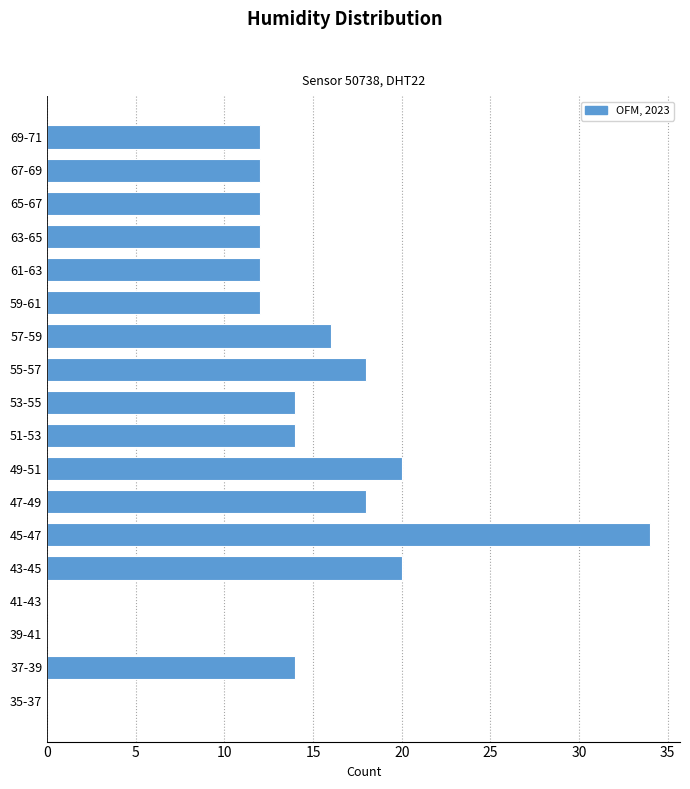

Reading bottom to top, what are all the values shown in this chart?

35-37=0	37-39=14	39-41=0	41-43=0	43-45=20	45-47=34	47-49=18	49-51=20	51-53=14	53-55=14	55-57=18	57-59=16	59-61=12	61-63=12	63-65=12	65-67=12	67-69=12	69-71=12